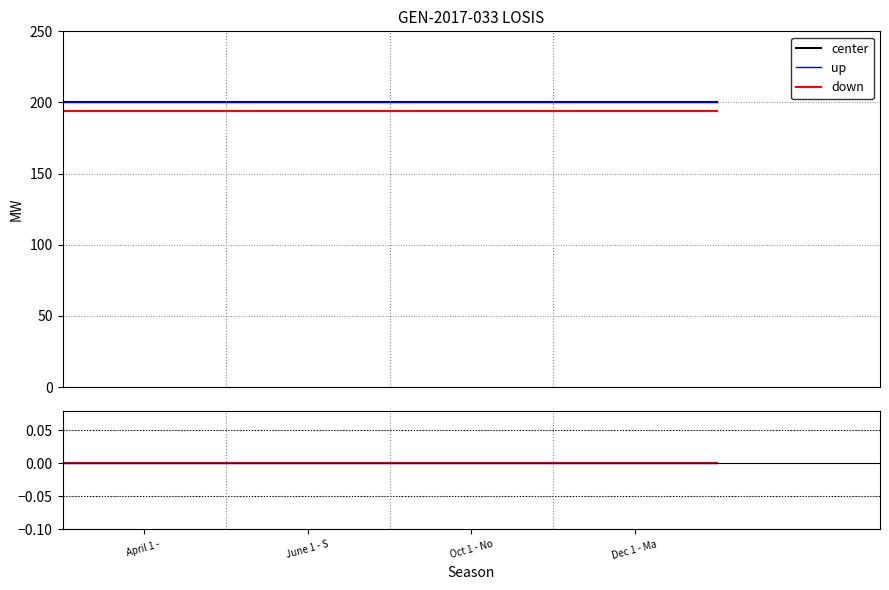

How many categories are shown in the chart?

5